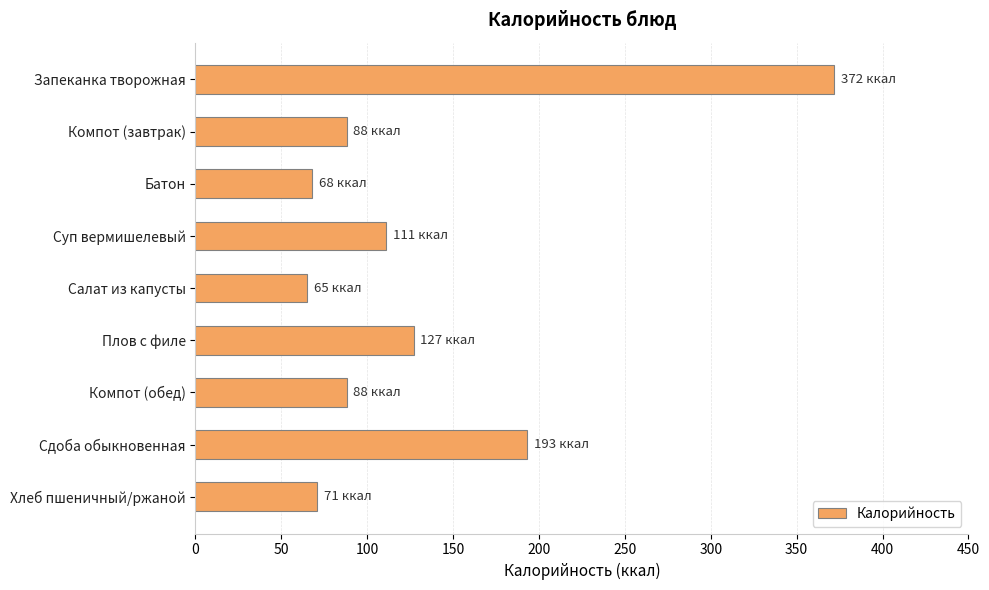

How many categories are shown in the chart?

9